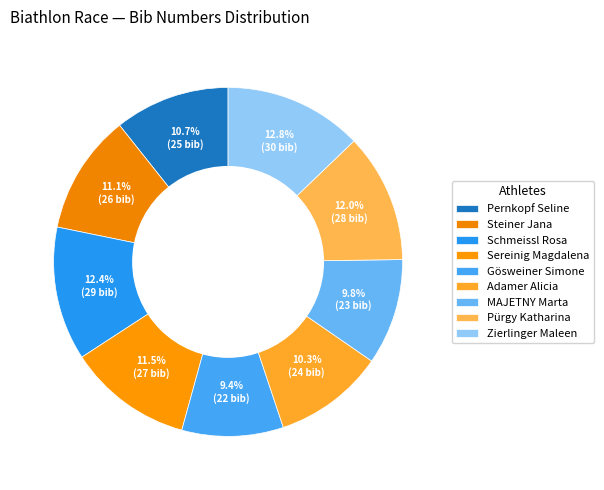

Which category has the biggest portion of the pie?

Zierlinger Maleen